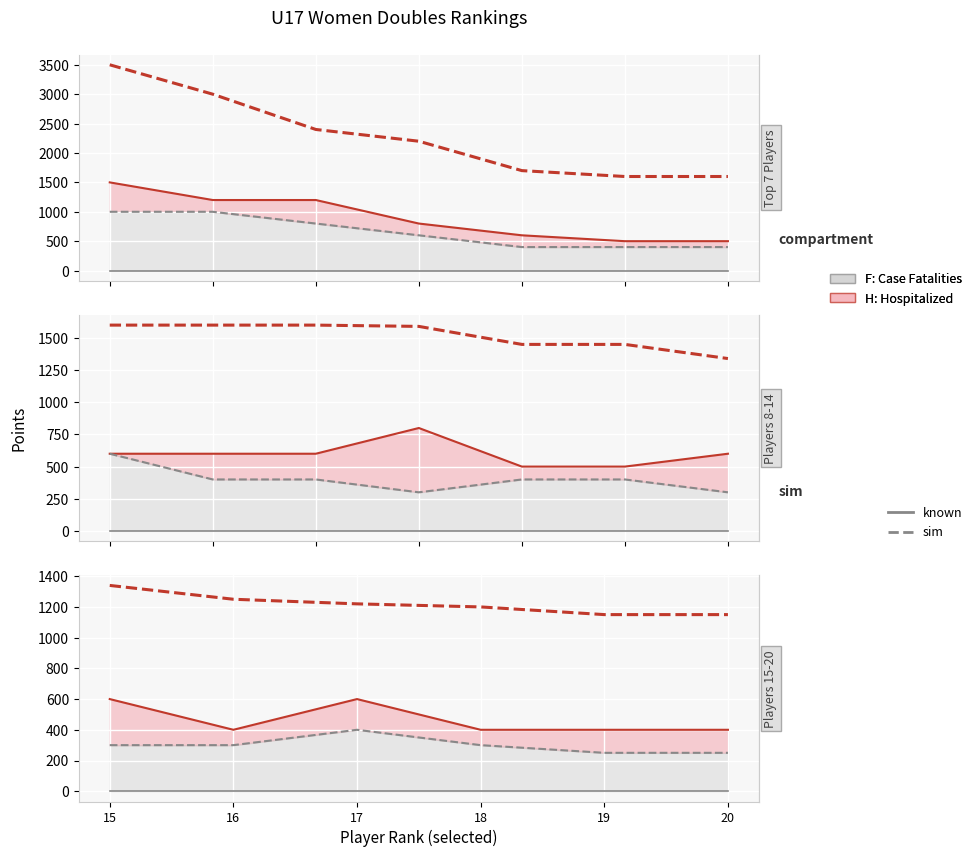

How many interior local valleys does the H: Hospitalized known series have?

1